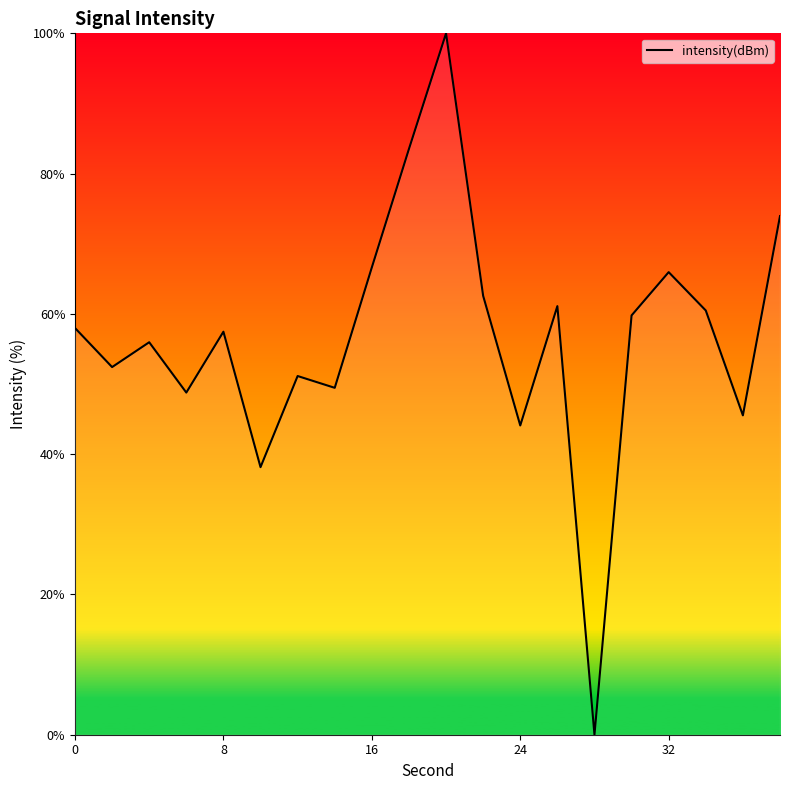

What is the maximum value shown in the chart?

100.0